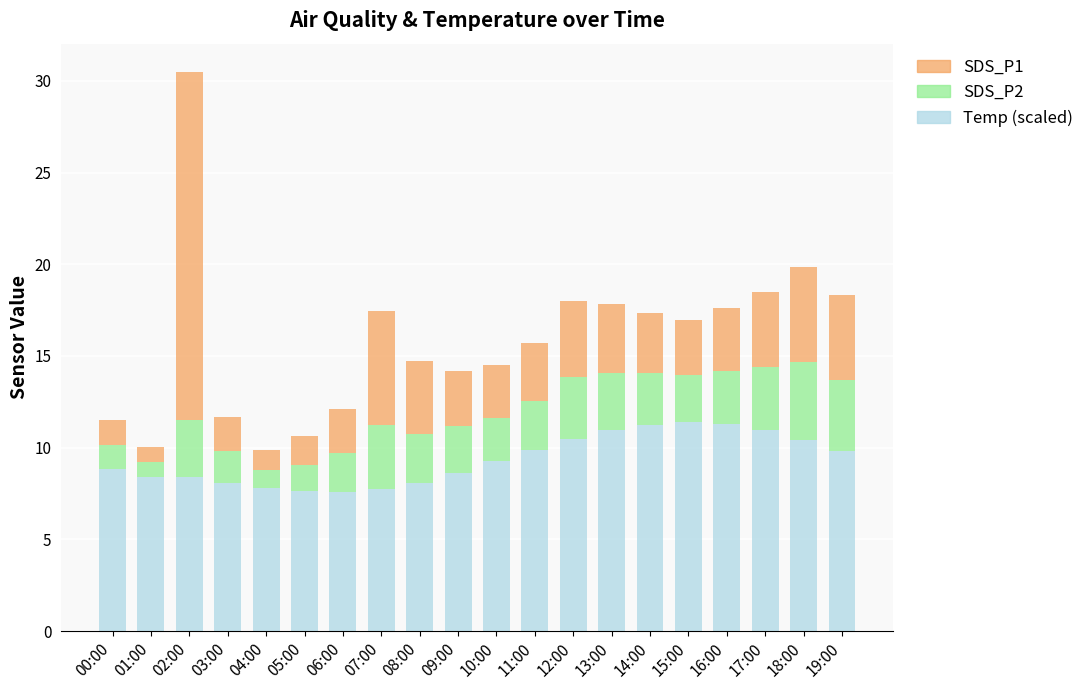

What is the total value across all series at 11:00?

15.7